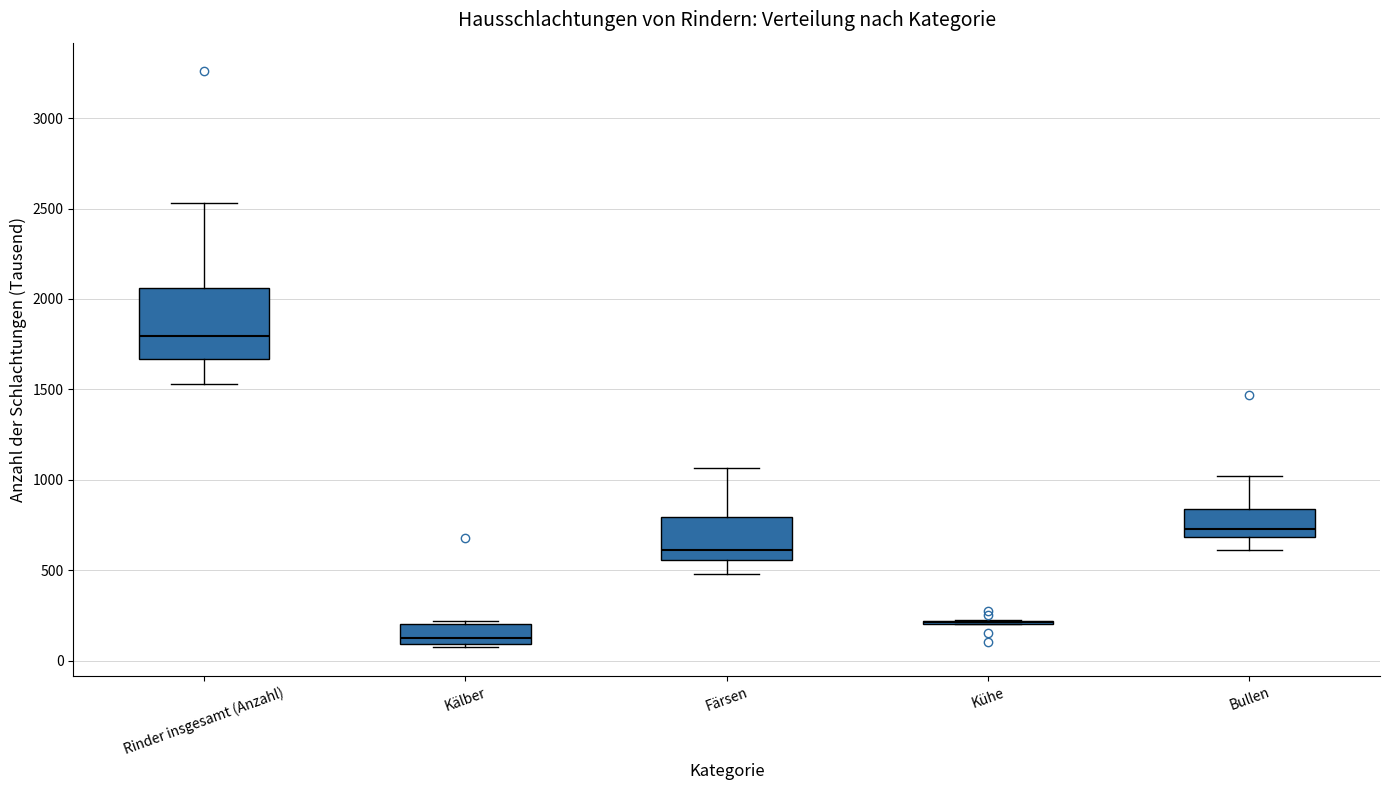

Where does the lower whisker of the box for Rinder insgesamt (Anzahl) end on the y-axis? The values are not printed on the chart, so give them approximately, as read against the axis.

1550